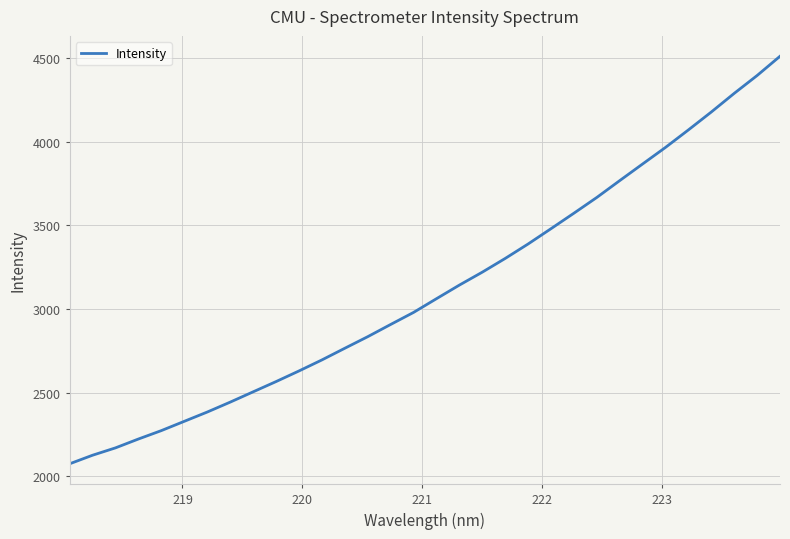

What is the smallest value displayed?

2073.8